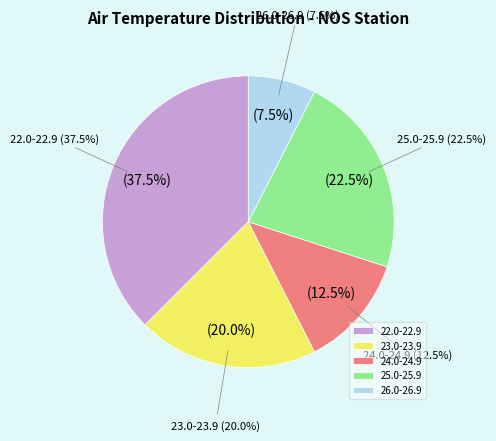

Is it true that 9 is 8% of the pie?

True